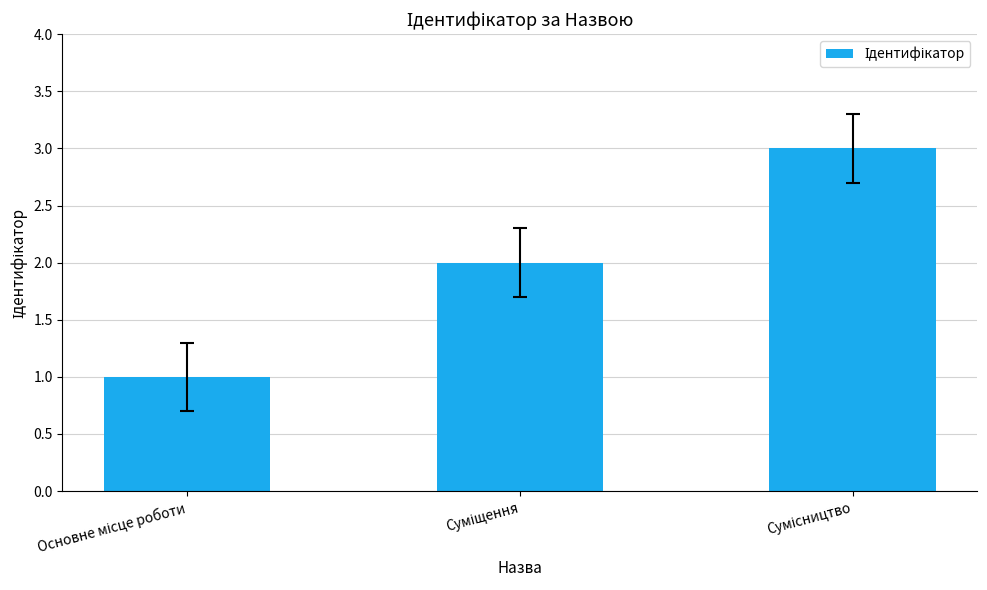

How many values are between 1 and 3?

3